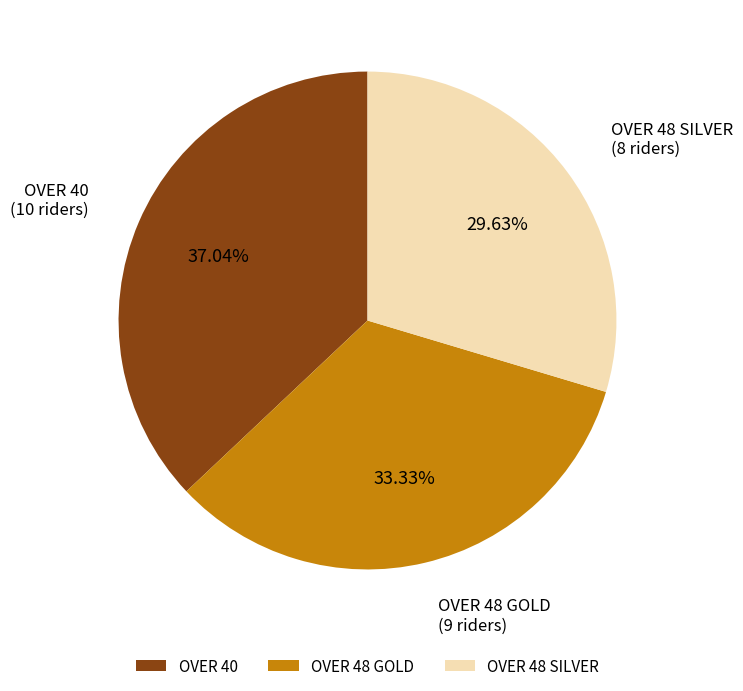

Approximately how many times larger is the value at OVER 48 GOLD compared to OVER 40?

0.9